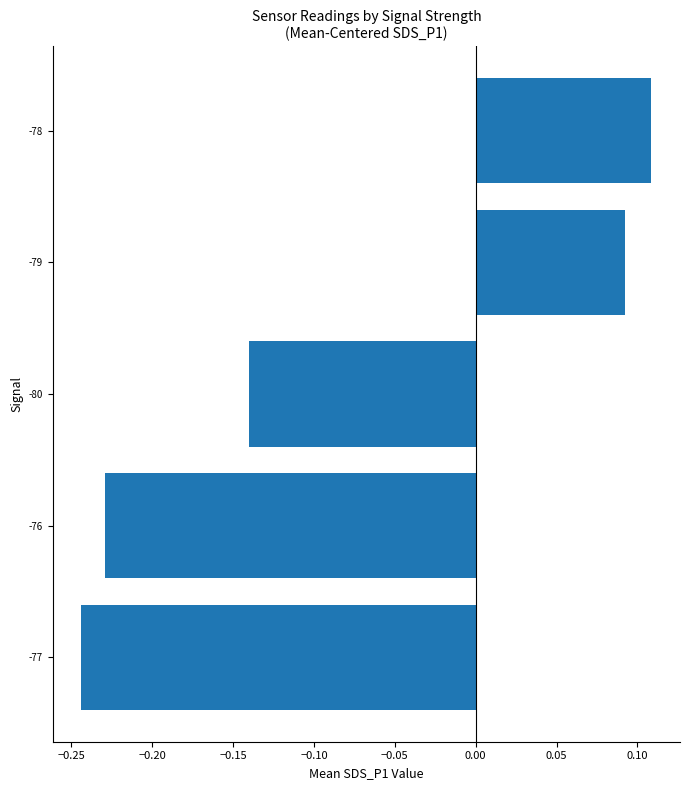

What is the change in value from -80 to -79?

+0.2